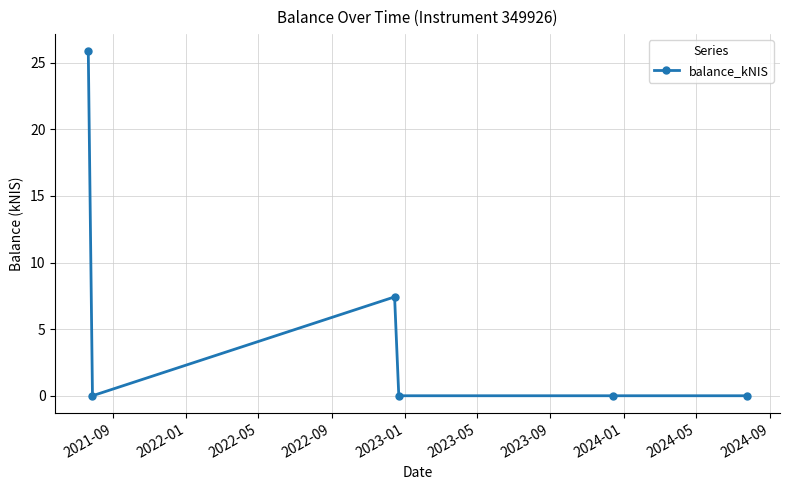

What is the value of the 1st point from the left?

25.9